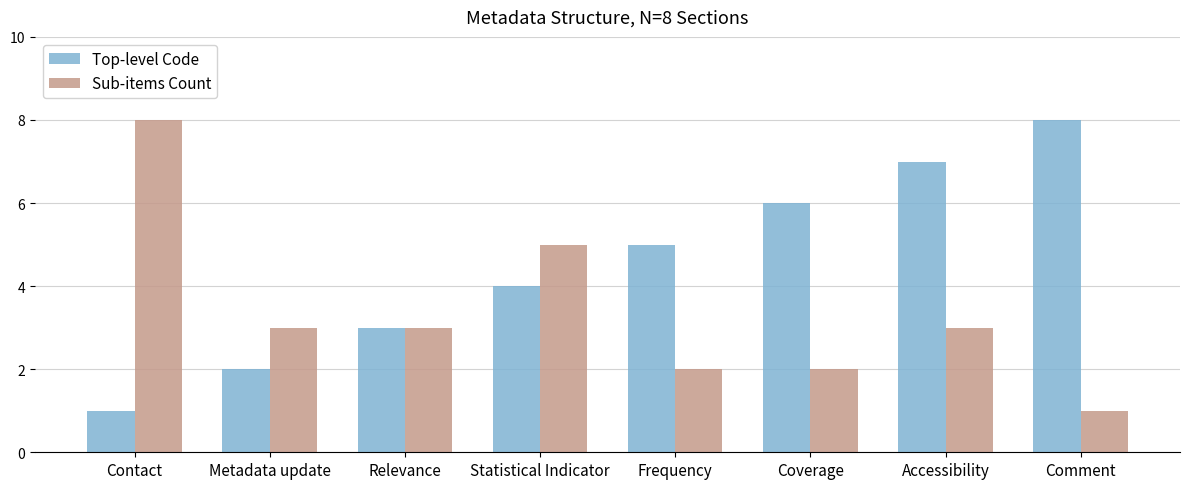

List the labels in order of Top-level Code value, smallest first.

Contact, Metadata update, Relevance, Statistical Indicator, Frequency, Coverage, Accessibility, Comment